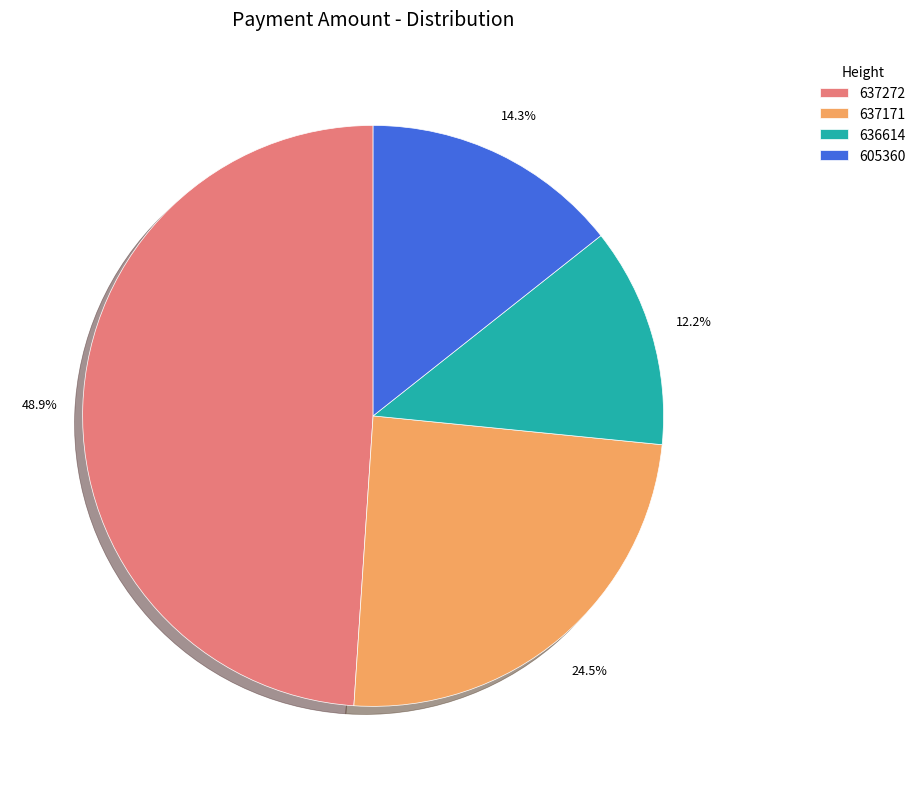

Which category has the biggest portion of the pie?

637272